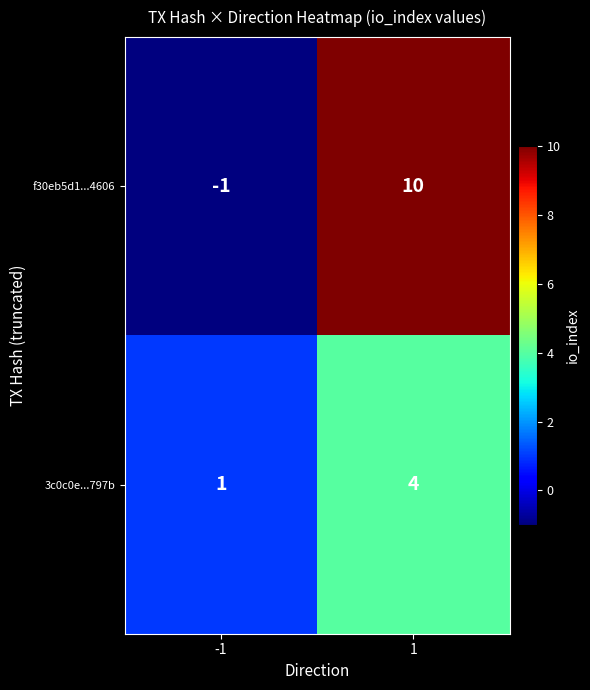

What is the smallest value displayed?

-1